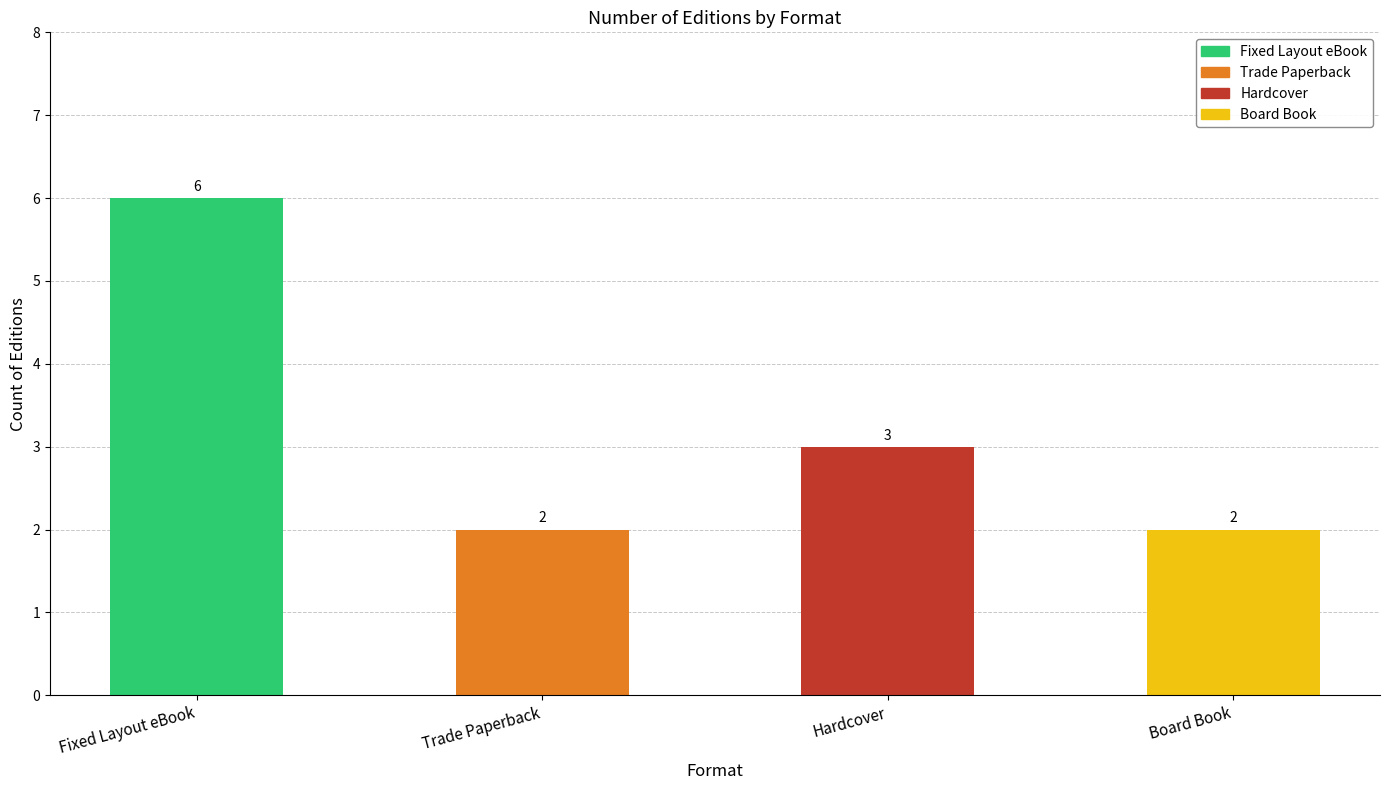

Which has a higher value, Fixed Layout eBook or Hardcover?

Fixed Layout eBook